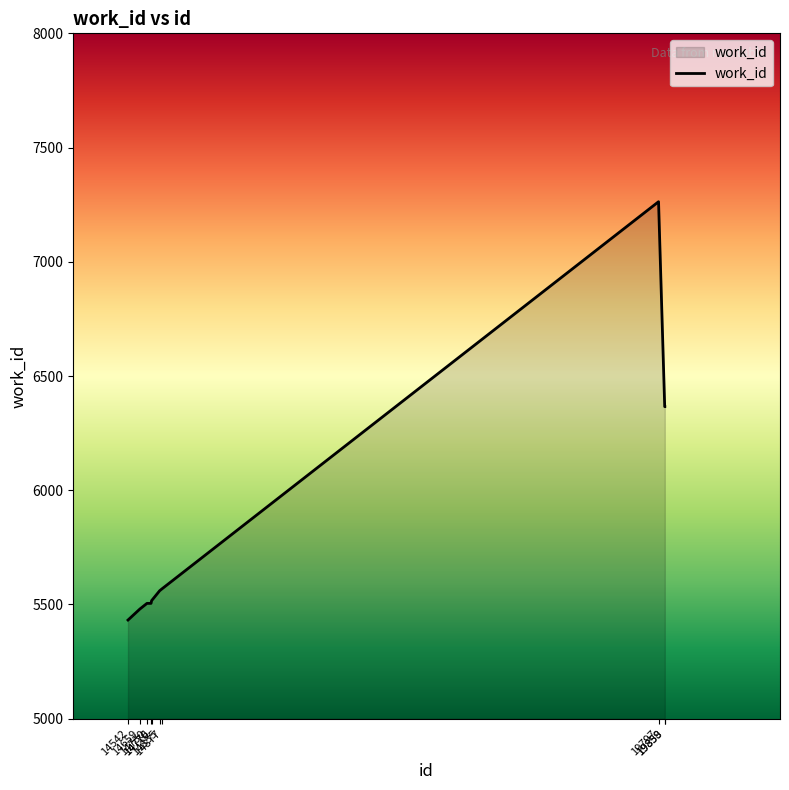

What is the difference between the maximum and minimum values?

1831